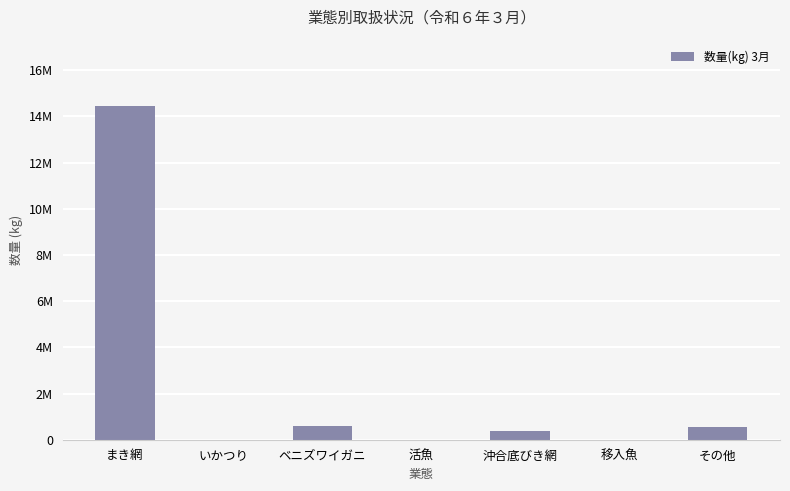

The chart shows a value of 14432045 at まき網. True or false?

True